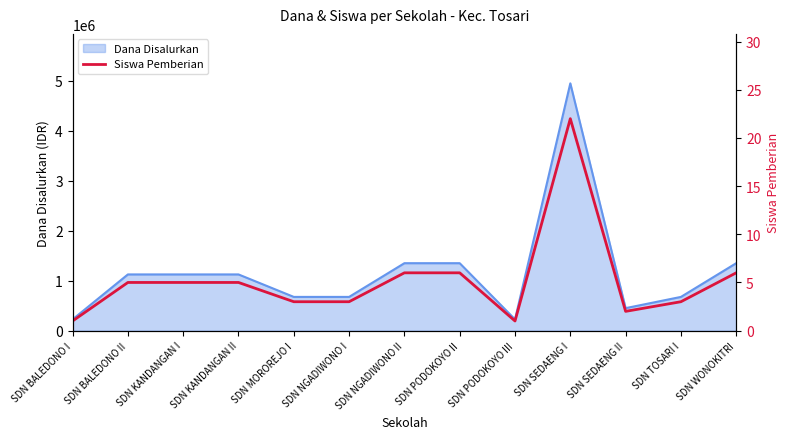

What position from the right is SDN KANDANGAN II?

10